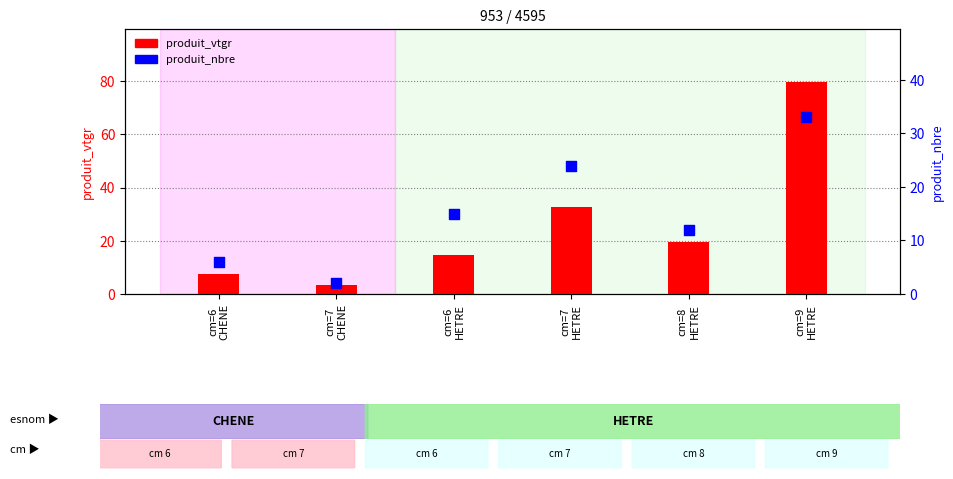

Which series has the largest total across all categories?

produit_vtgr